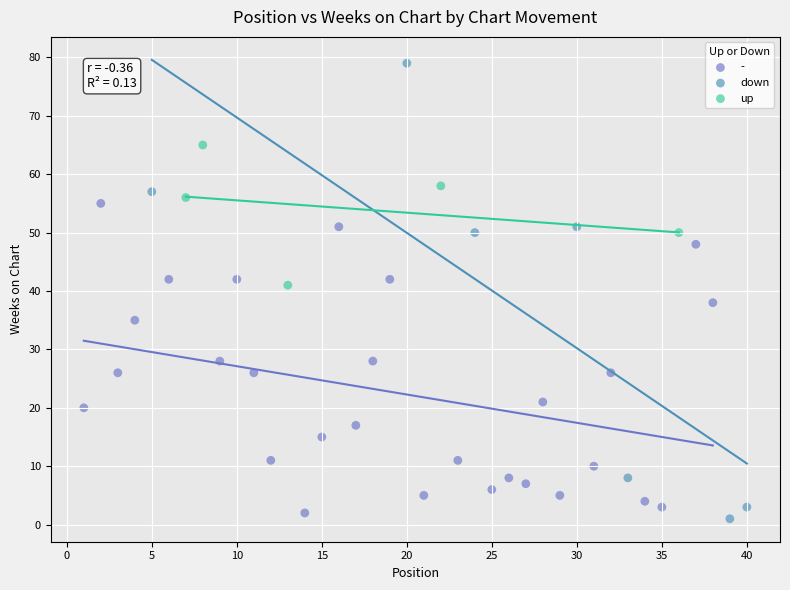

Which series reaches the maximum Y coordinate?

down